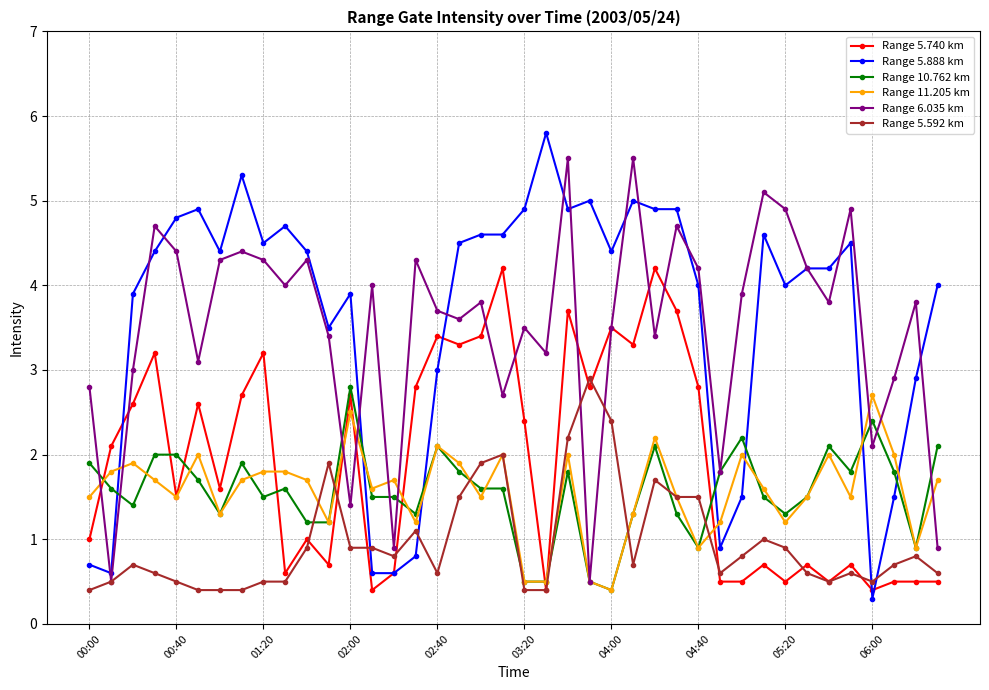

What is the minimum value shown in the chart?

0.3